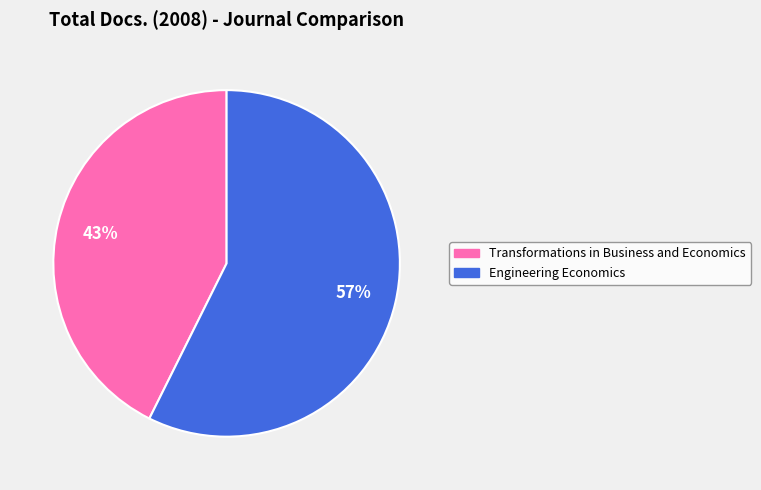

Which category accounts for the majority?

Engineering Economics